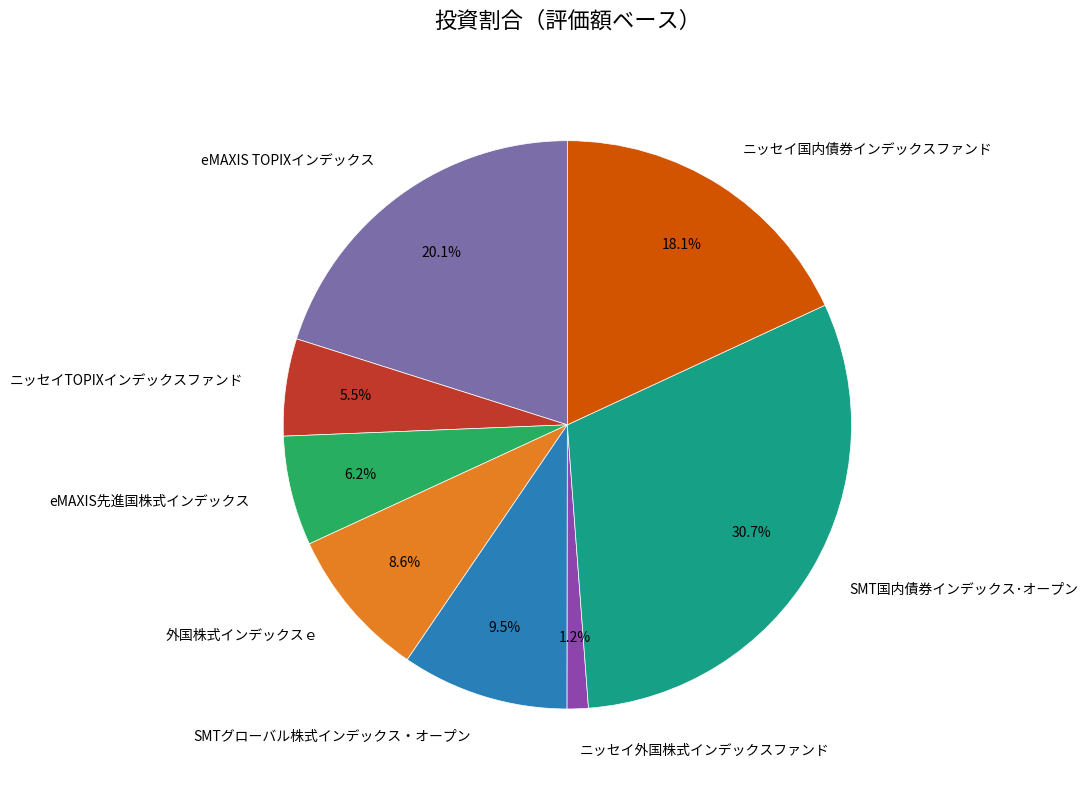

Which slice is the largest?

SMT国内債券インデックス･オープン